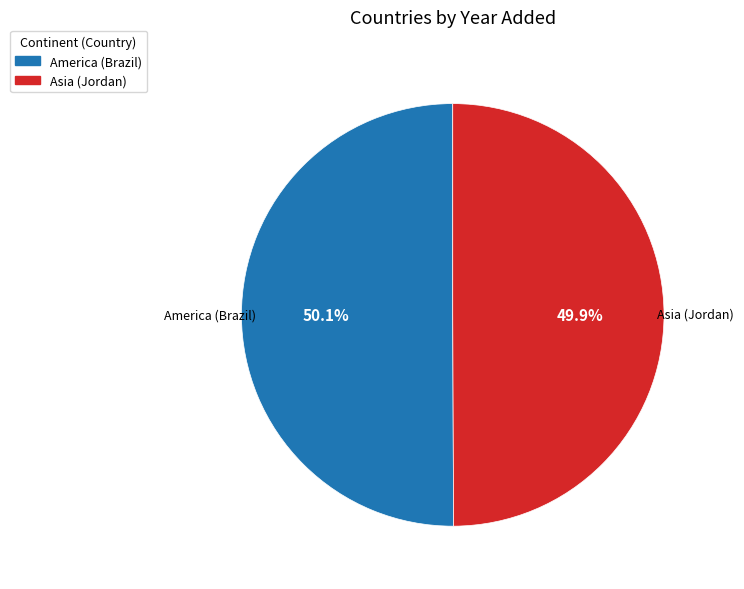

Approximately how many times larger is the value at Asia (Jordan) compared to America (Brazil)?

1.0